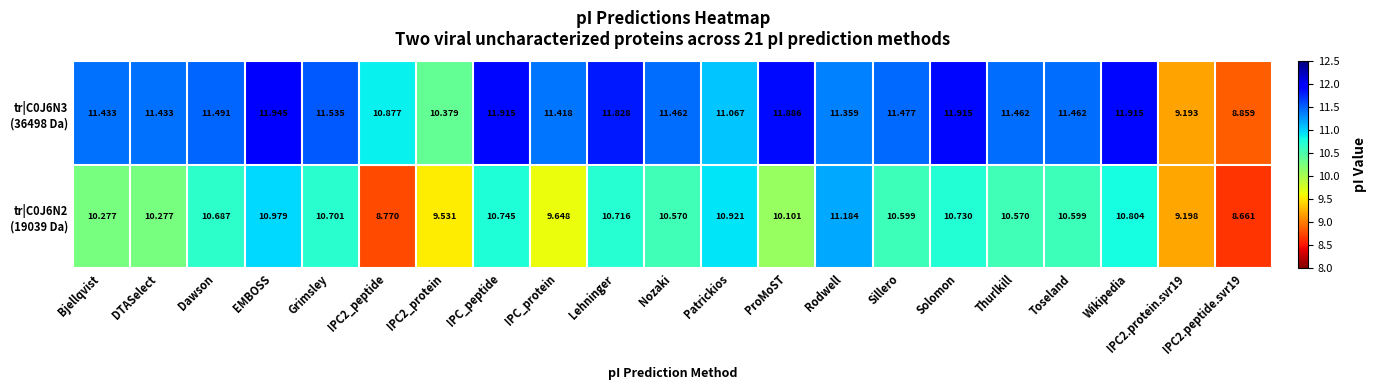

At which category does the chart reach its peak across all series?

EMBOSS